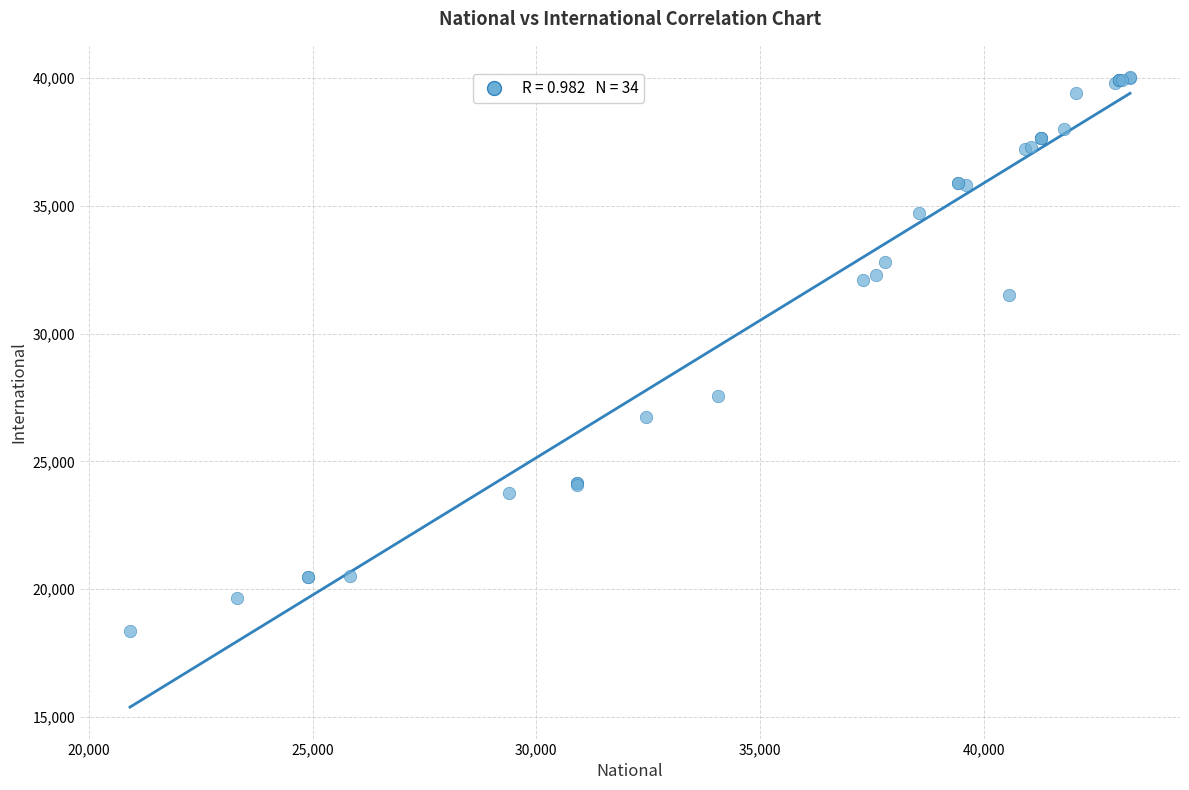

What Y value in the scatter plot is closest to 29190?

27546